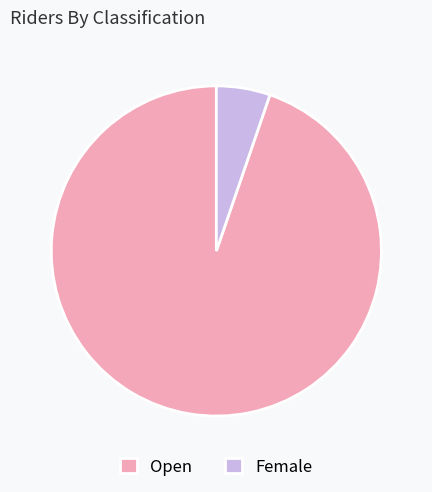

Between Open and Female, which is larger?

Open